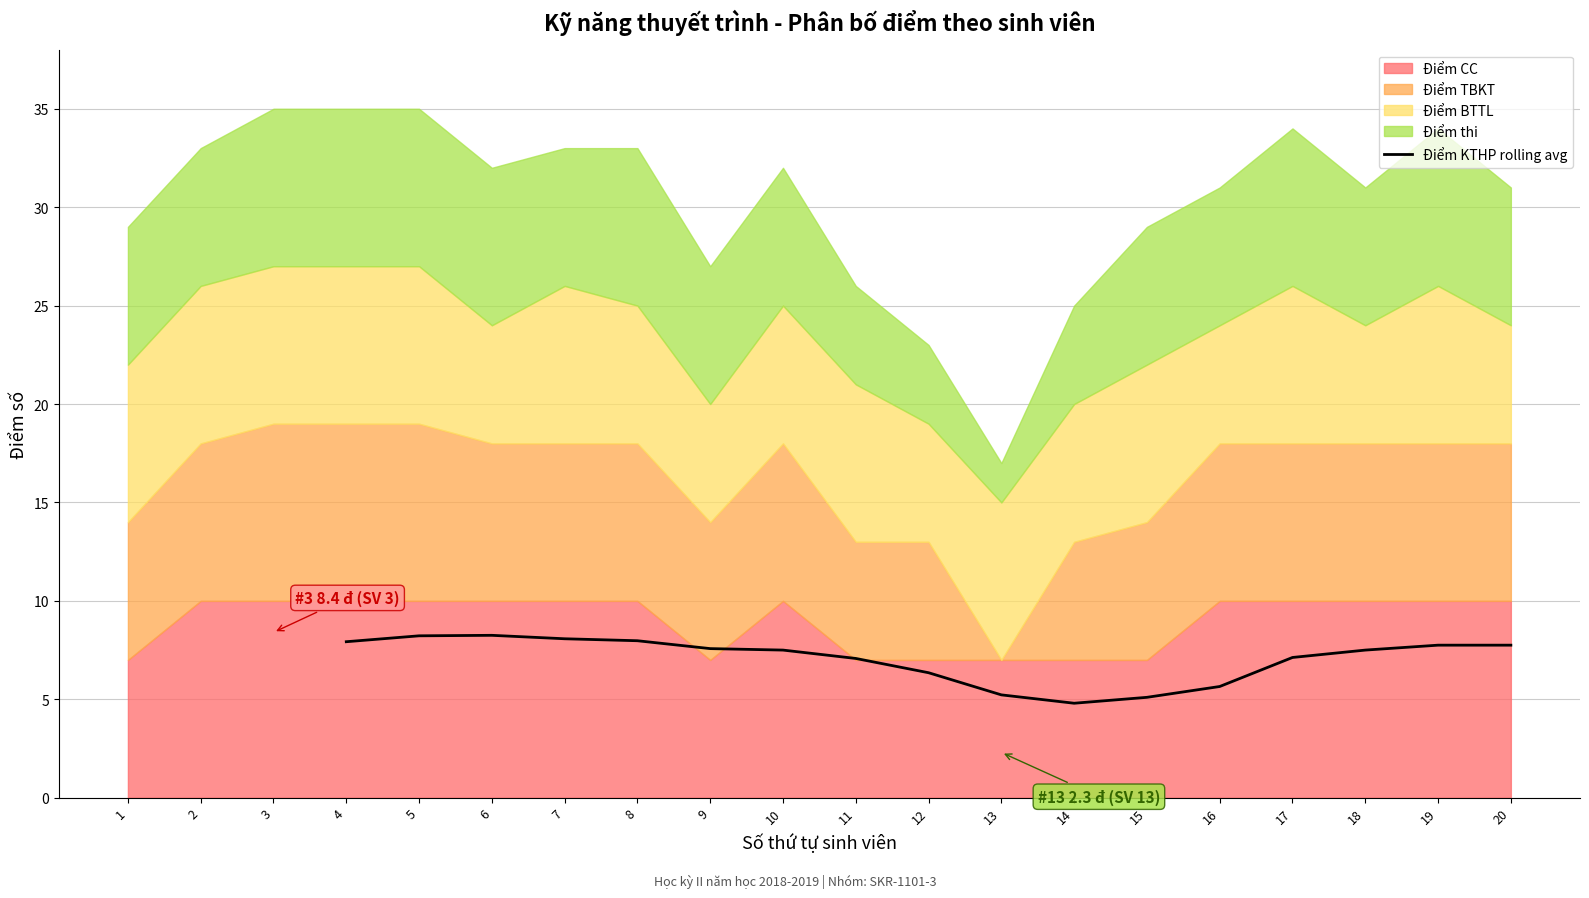

Reading left to right, what are all the values shown in this chart?

7.9	8.2	8.2	8.1	8.0	7.6	7.5	7.1	6.3	5.2	4.8	5.1	5.7	7.1	7.5	7.8	7.8